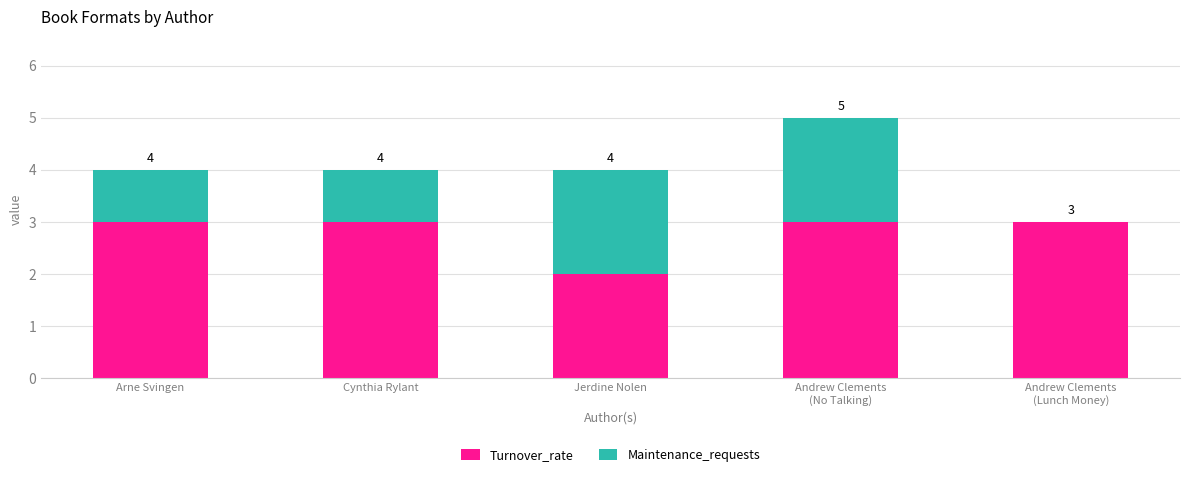

List the labels in order of Turnover_rate value, smallest first.

Jerdine Nolen, Arne Svingen, Cynthia Rylant, Andrew Clements
(No Talking), Andrew Clements
(Lunch Money)